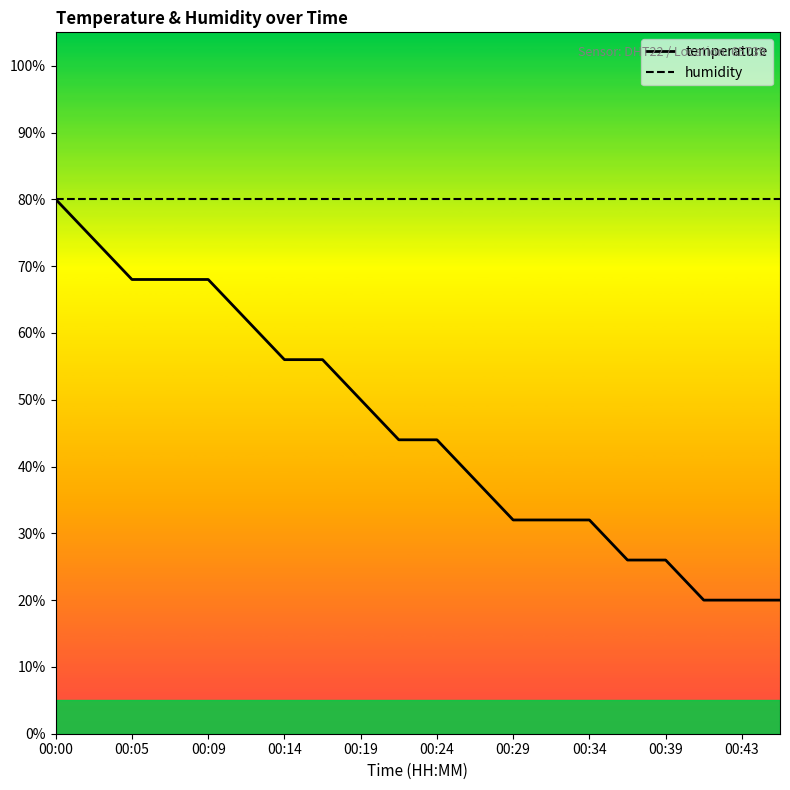

Which series has the largest range (max minus min)?

temperature